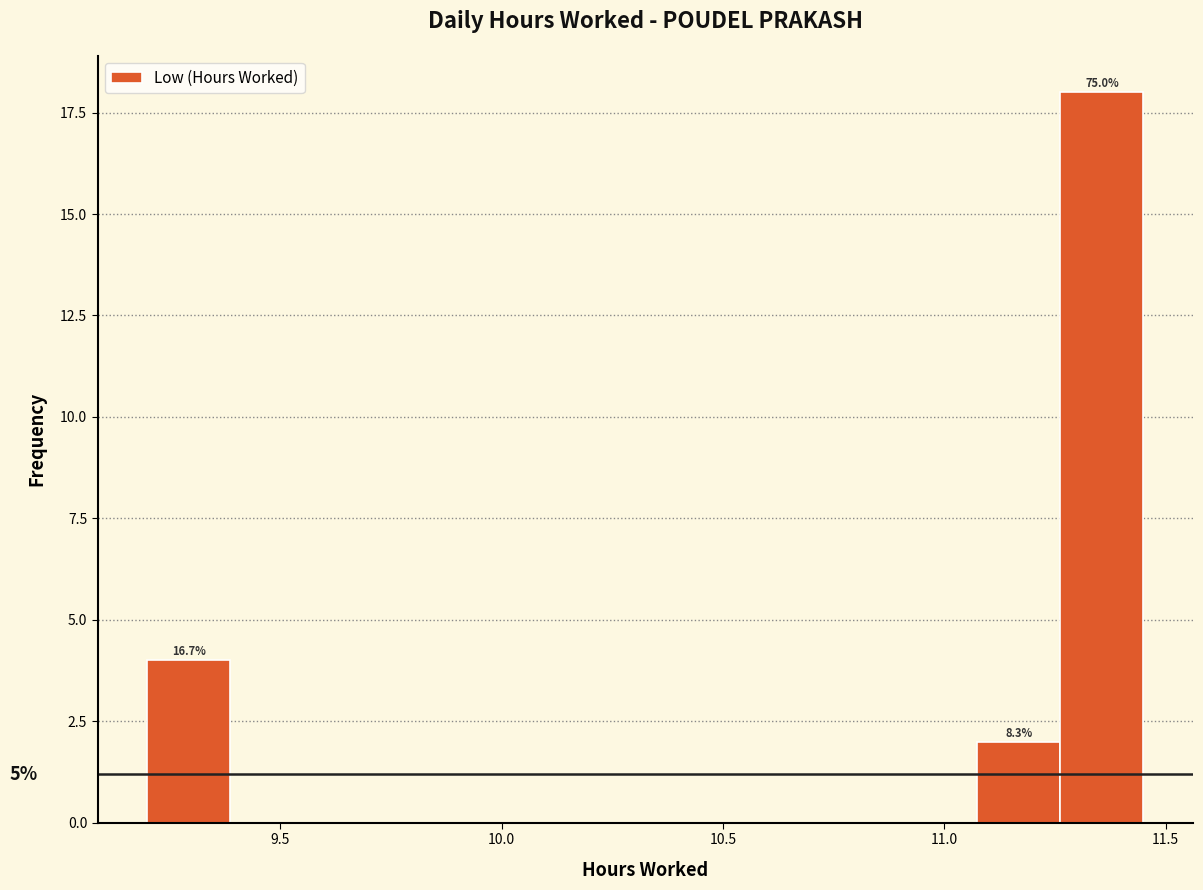

Read against the x-axis, roughly where is the centre of the tallest bar?

11.35